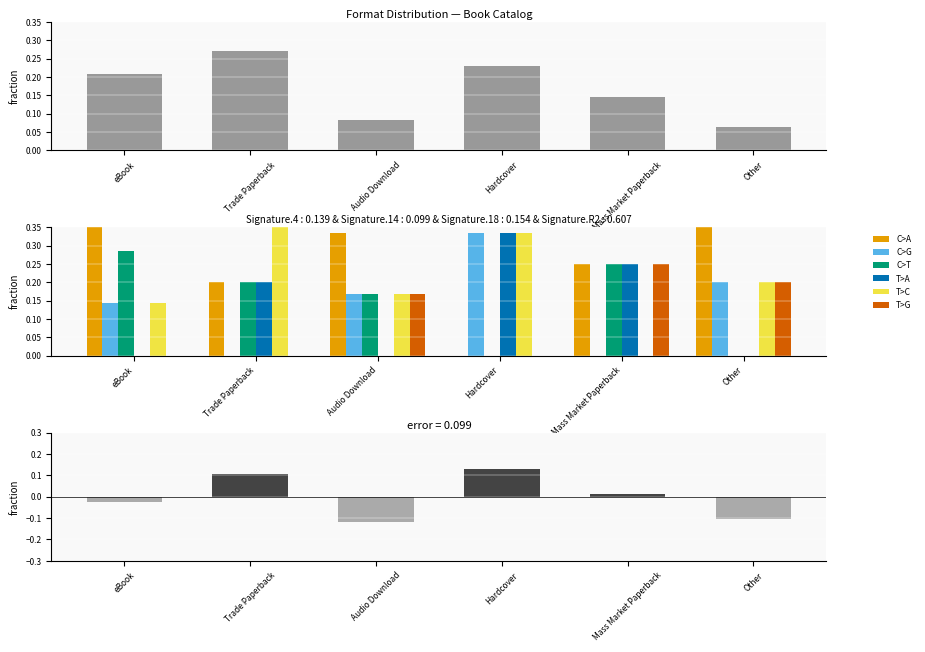

What is the sum of all T>C values?

1.2